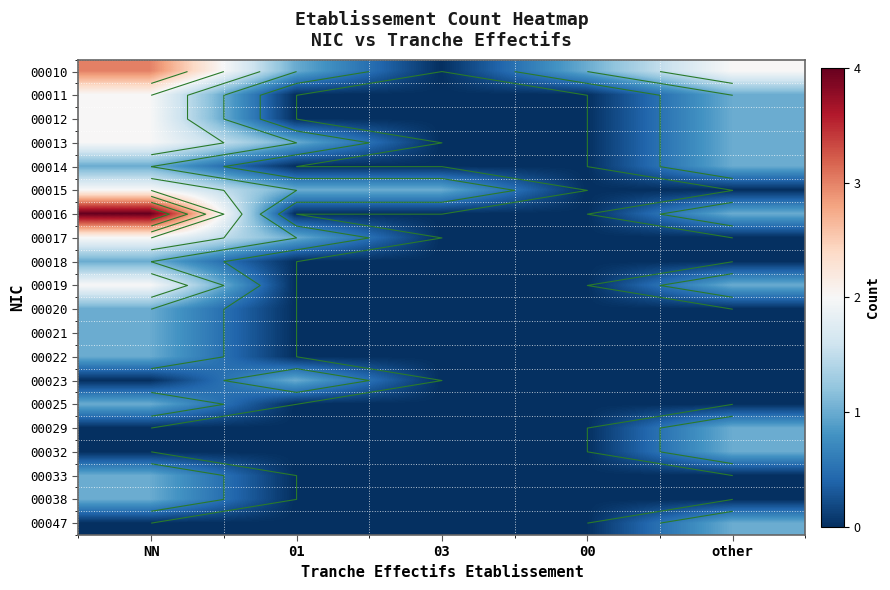

At 00, list the series in order from smallest to largest.

00011, 00012, 00013, 00014, 00015, 00016, 00017, 00018, 00019, 00020, 00021, 00022, 00023, 00025, 00029, 00032, 00033, 00038, 00047, 00010